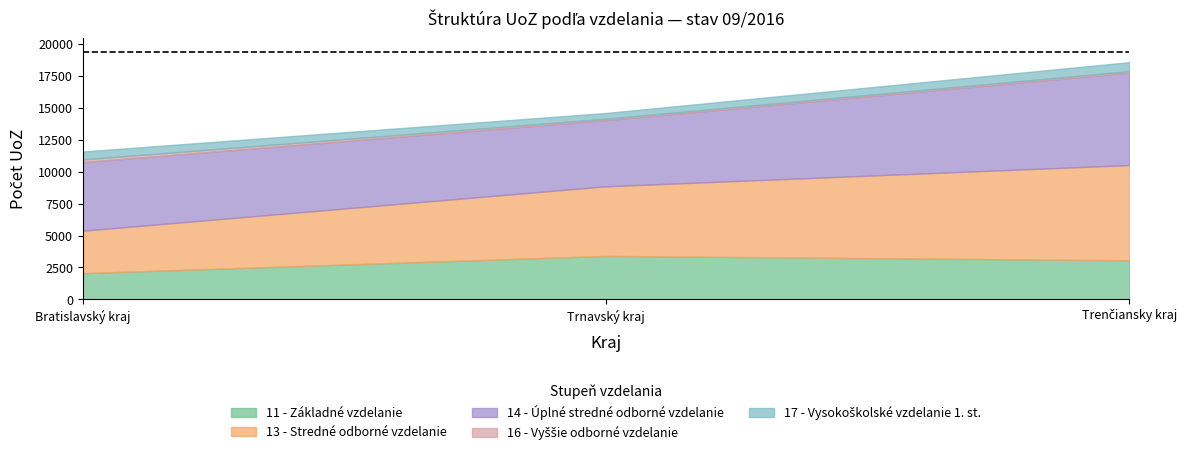

The value of 10 - Neukončené základné at Košický kraj is 83. True or false?

False